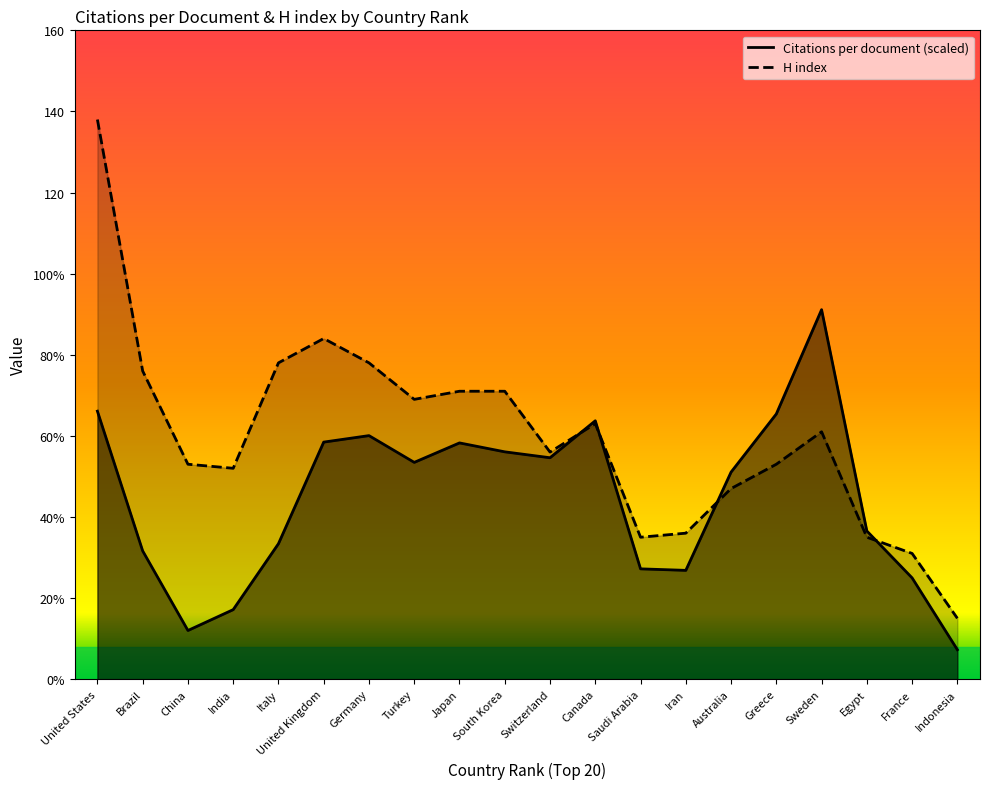

Between Switzerland and Italy, which is larger?

Switzerland